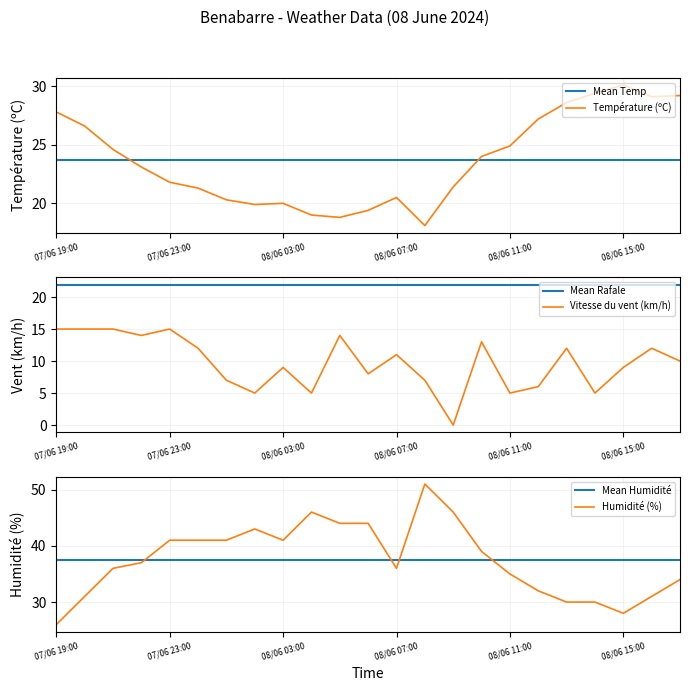

Is this an area chart (filled region under the line)?

No